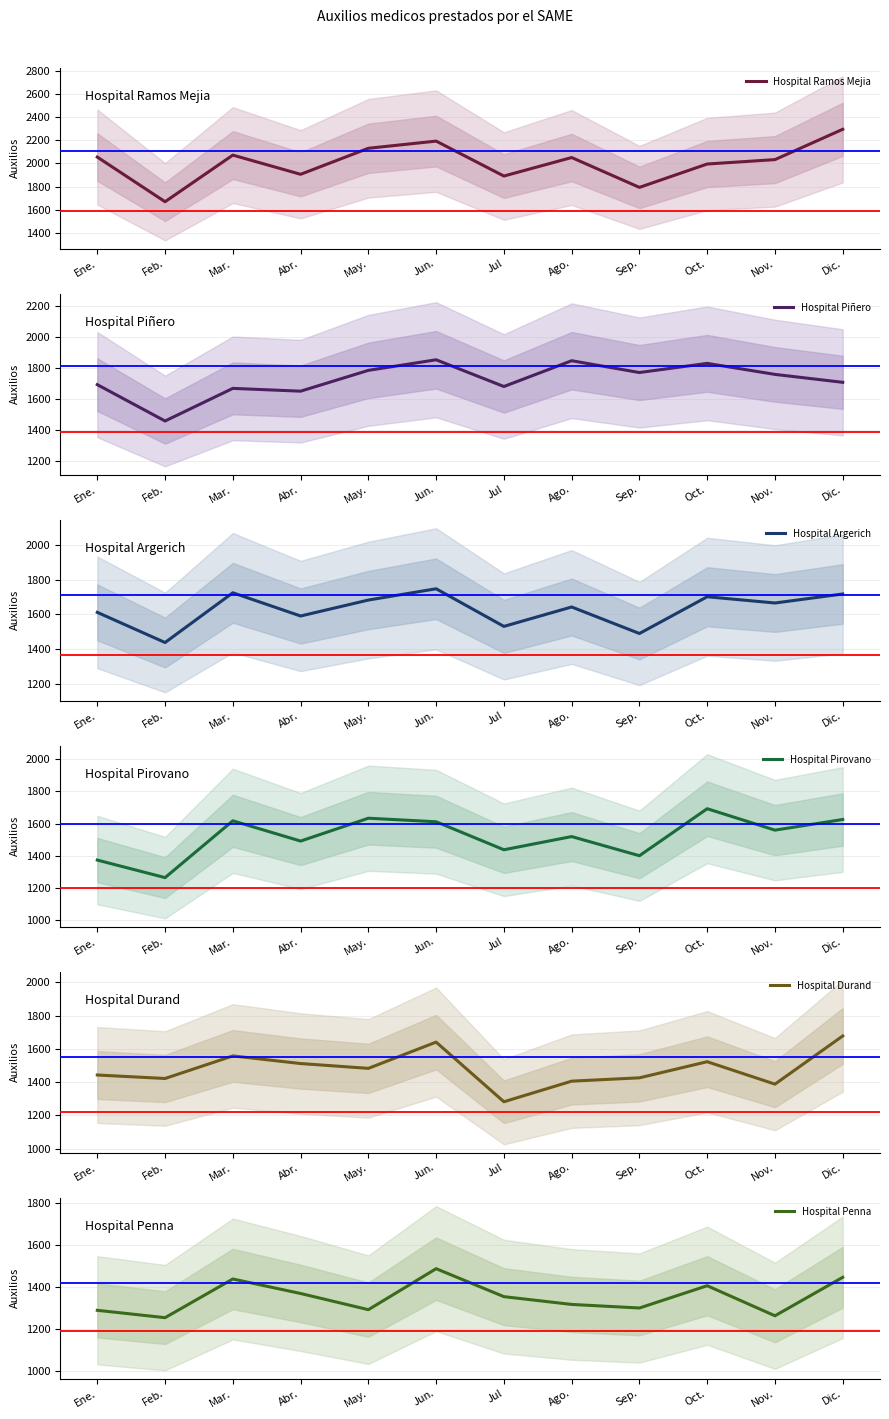

True or false: Hospital Ramos Mejia has a value of 2131 at May..

True